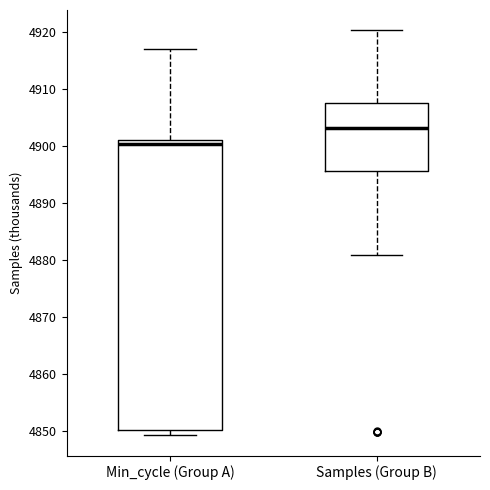

Reading left to right, transcribe this box plot: for each box, give where its median line is, the range the box spans, and where its two whiskers end, as read against the y-axis. The values are not printed on the chart, so give them approximately, as read against the axis.

Min_cycle (Group A): median 4900, box 4850 to 4901, whiskers 4849 to 4917
Samples (Group B): median 4903, box 4896 to 4907, whiskers 4881 to 4920